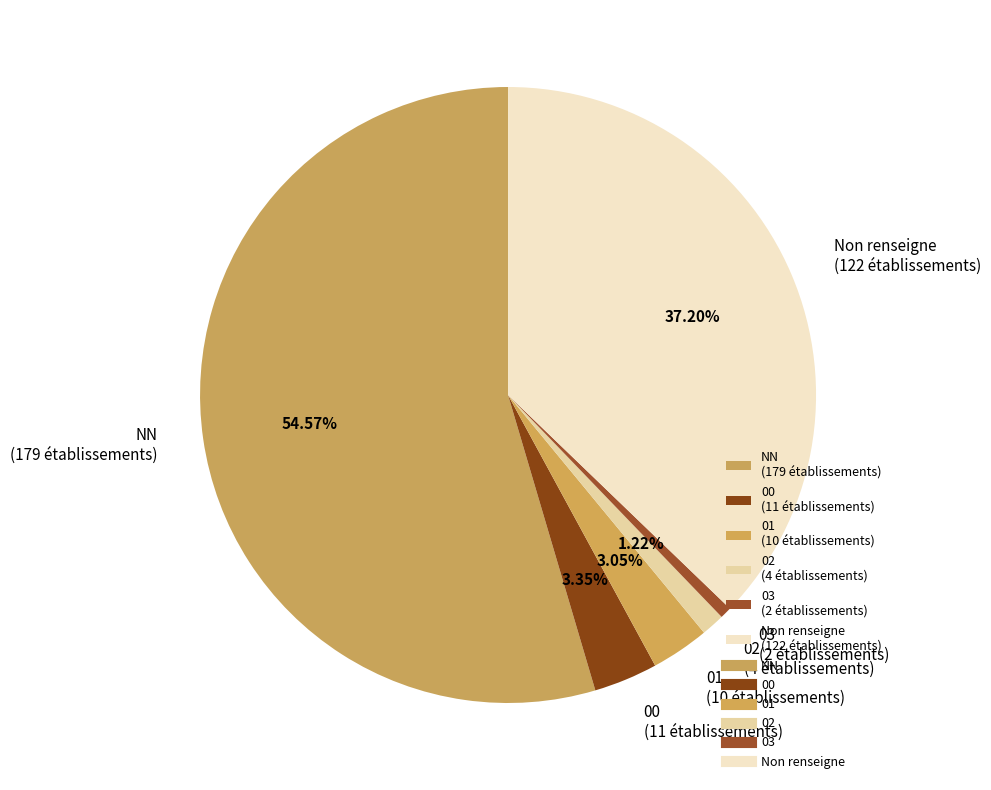

Which has a higher value, NN (179 établissements) or 02 (4 établissements)?

NN (179 établissements)